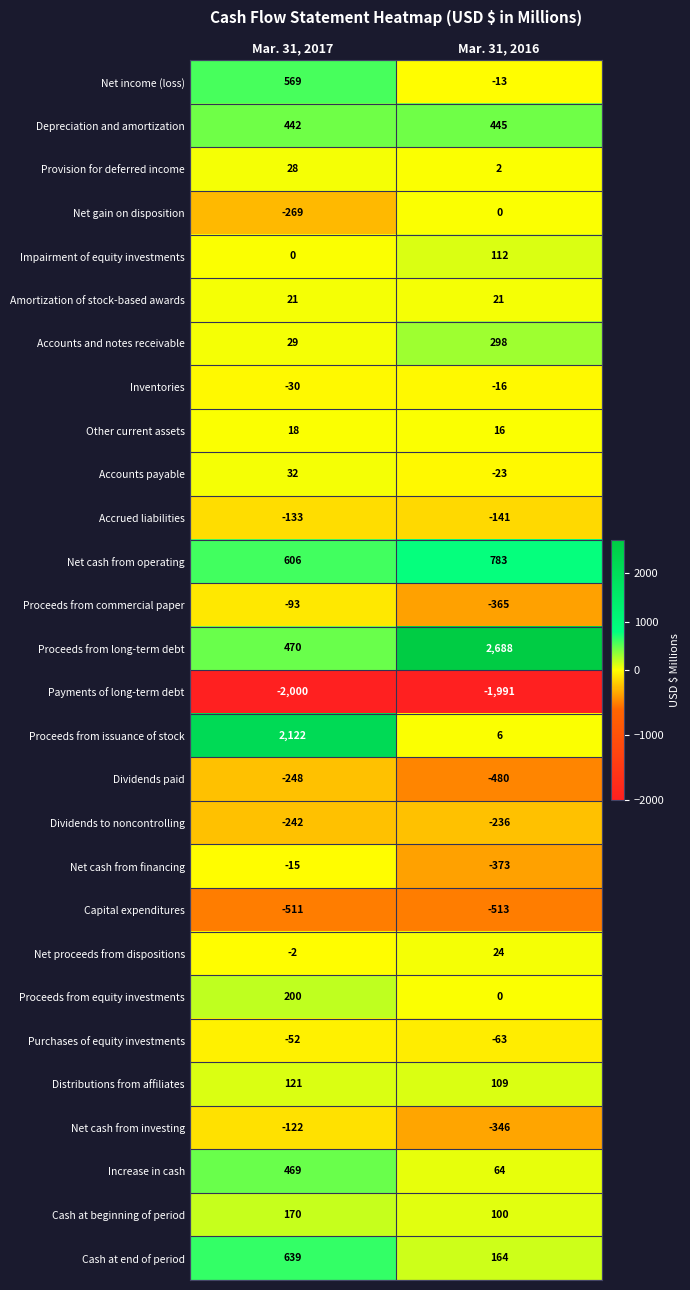

What is the difference between the maximum and minimum values in the Net cash from financing series?

358